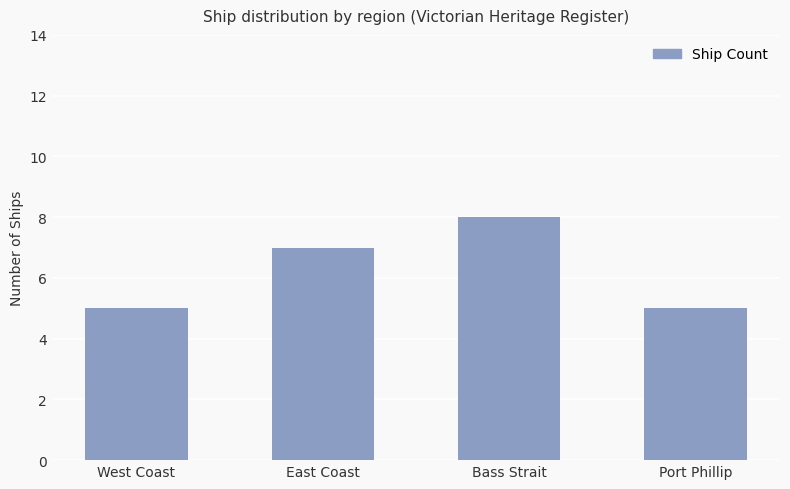

The chart shows a value of 8 at Bass Strait. True or false?

True